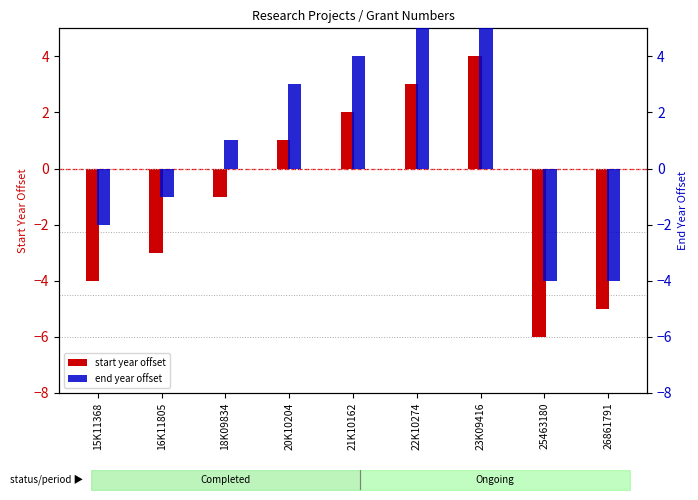

Which series has the largest range (max minus min)?

start year offset